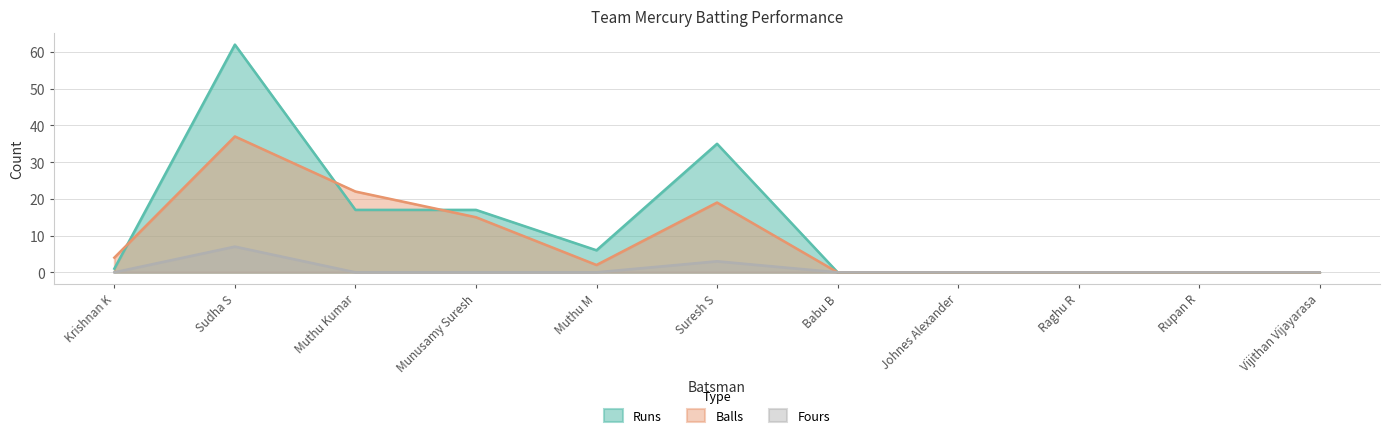

Which series has the largest range (max minus min)?

Runs